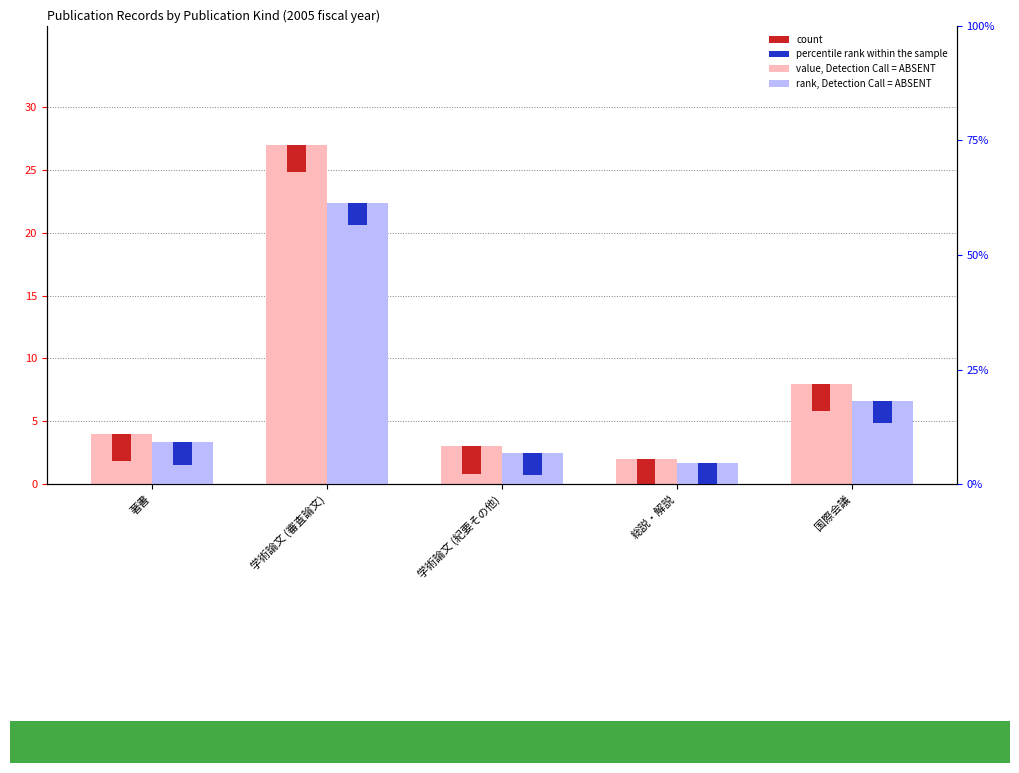

At which category is the sum across all series the highest?

学術論文 (審査論文)